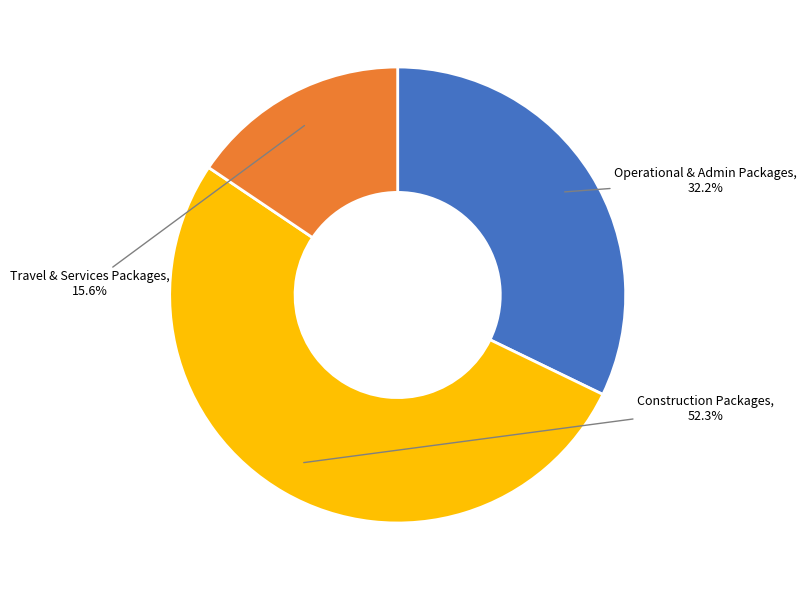

Does any single category account for the majority?

Yes